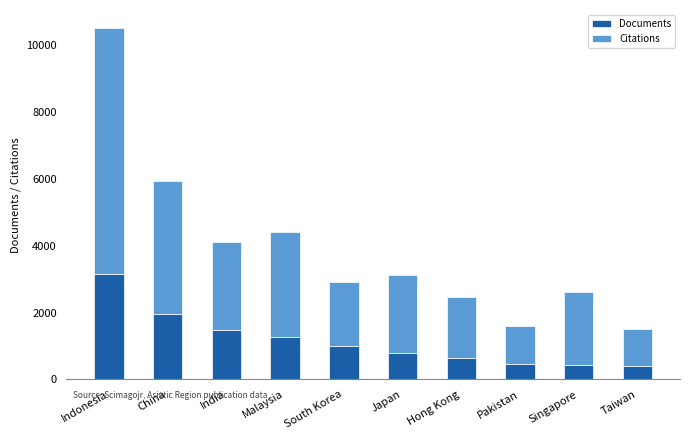

Which category has the highest value in the Documents series?

Indonesia